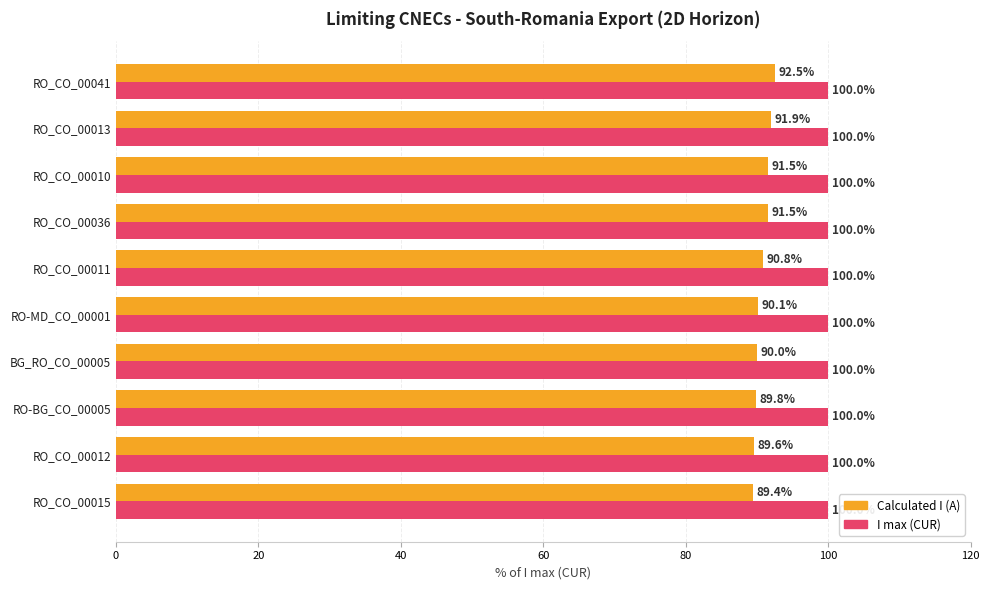

Which series has the largest range (max minus min)?

Calculated I (A)